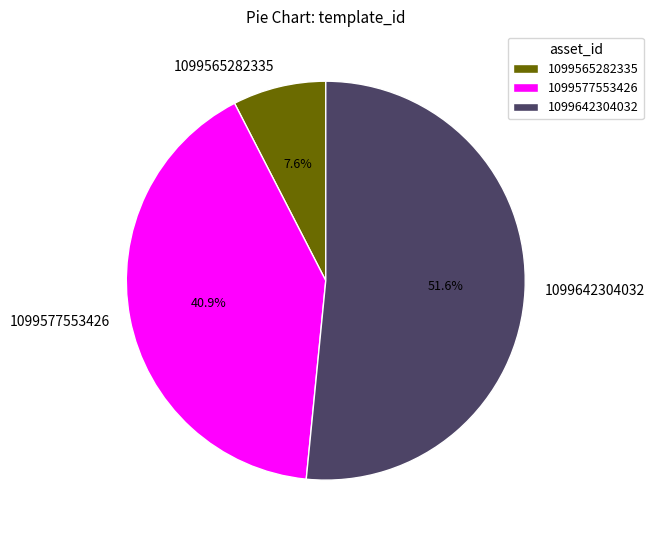

What is the total percentage of 1099642304032 and 1099565282335?

59.1%